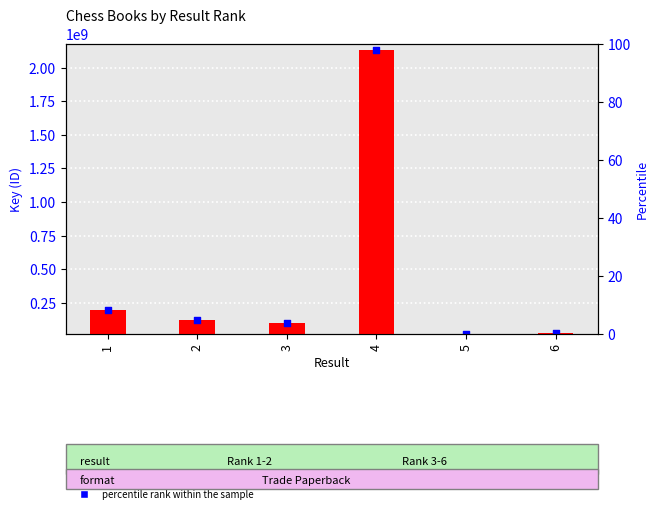

Which series has the largest total across all categories?

percentile rank within the sample